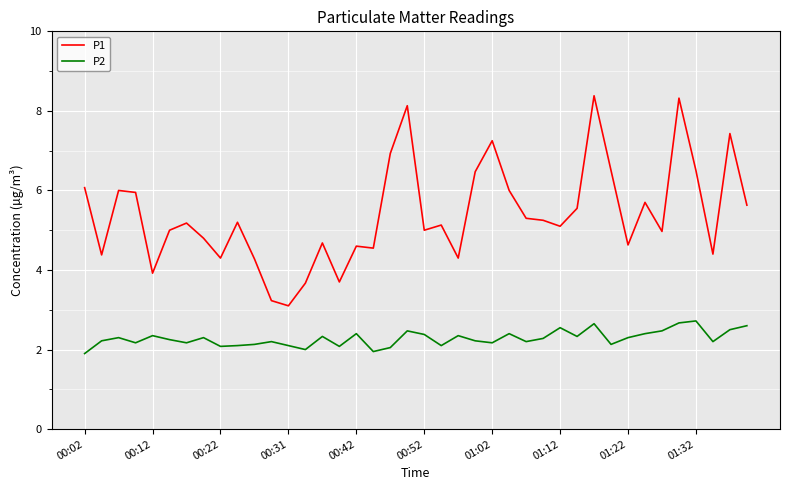

What is the maximum value for P2?

2.7